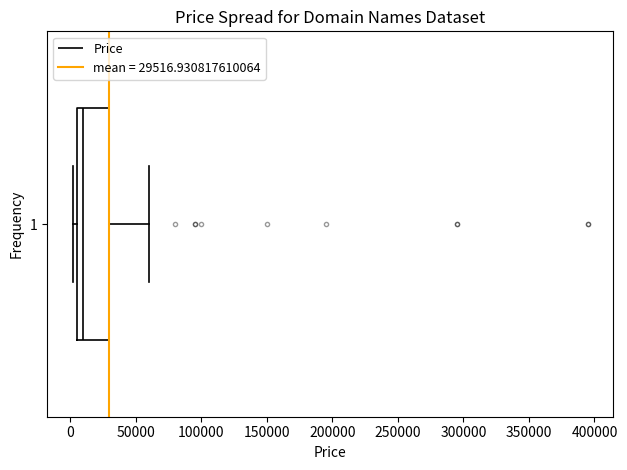

Transcribe this box plot: give where the median line is, the range the box spans, and where the two whiskers end, as read against the x-axis. The values are not printed on the chart, so give them approximately, as read against the axis.

median 10000, box 5000 to 30000, whiskers 0 to 60000